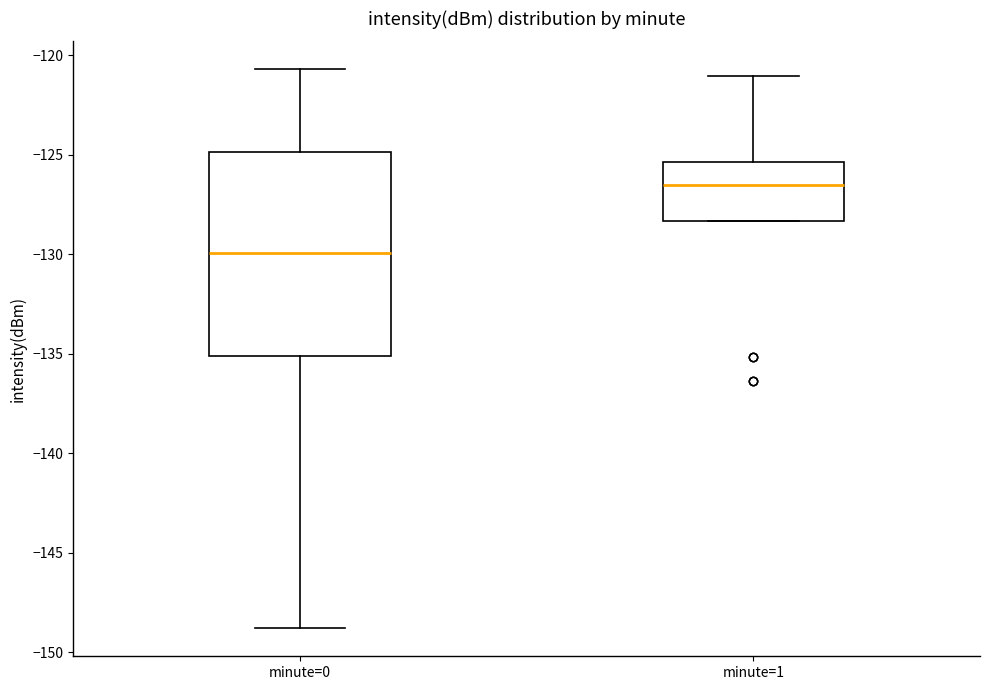

Comparing the boxes themselves (not the whiskers), which one is the tallest?

minute=0